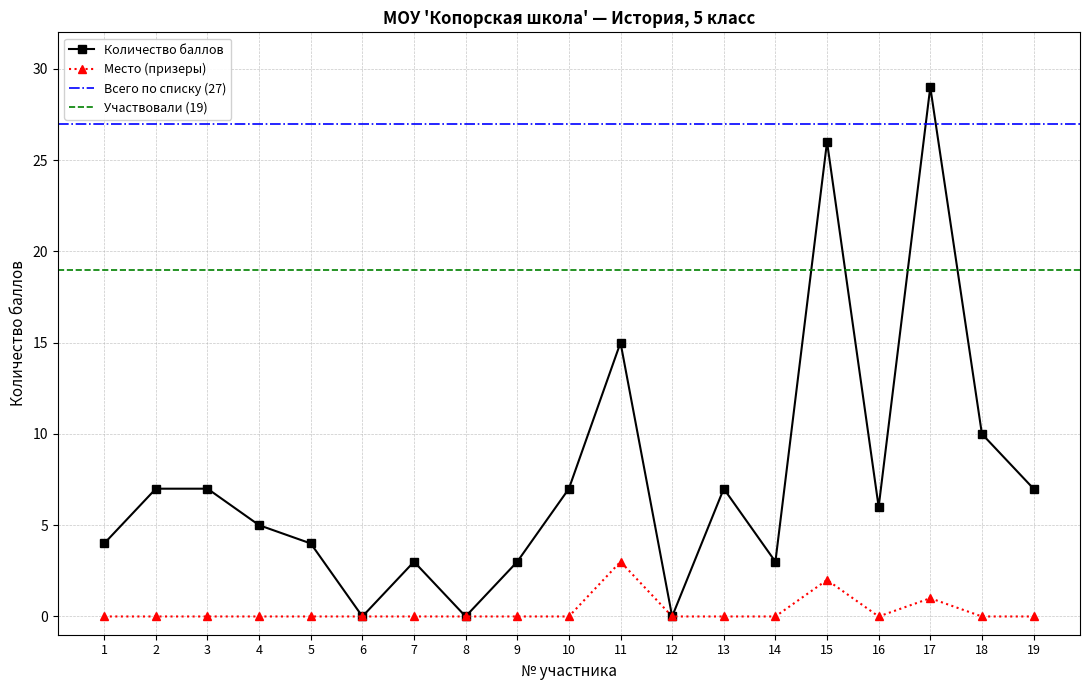

Rank the categories by Количество баллов value from highest to lowest.

17, 15, 11, 18, 2, 3, 10, 13, 19, 16, 4, 1, 5, 7, 9, 14, 6, 8, 12